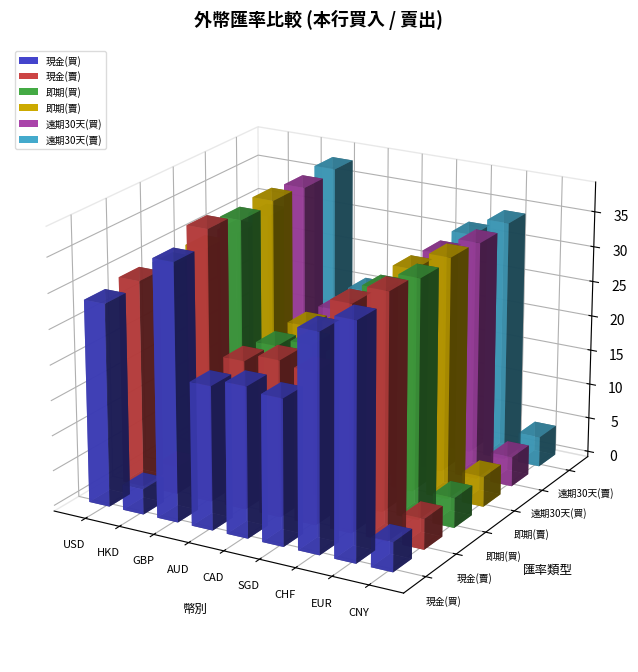

What is the minimum value for 遠期30天(賣)?

3.8